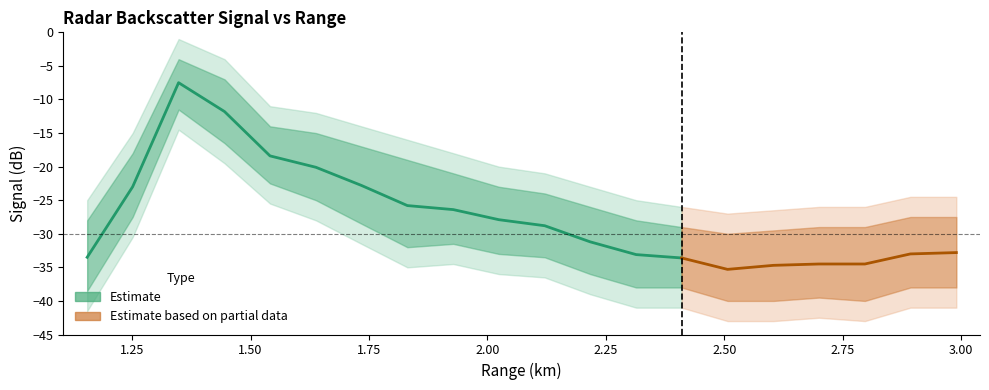

True or false: Mean Signal and Upper Bound cross at least once.

False